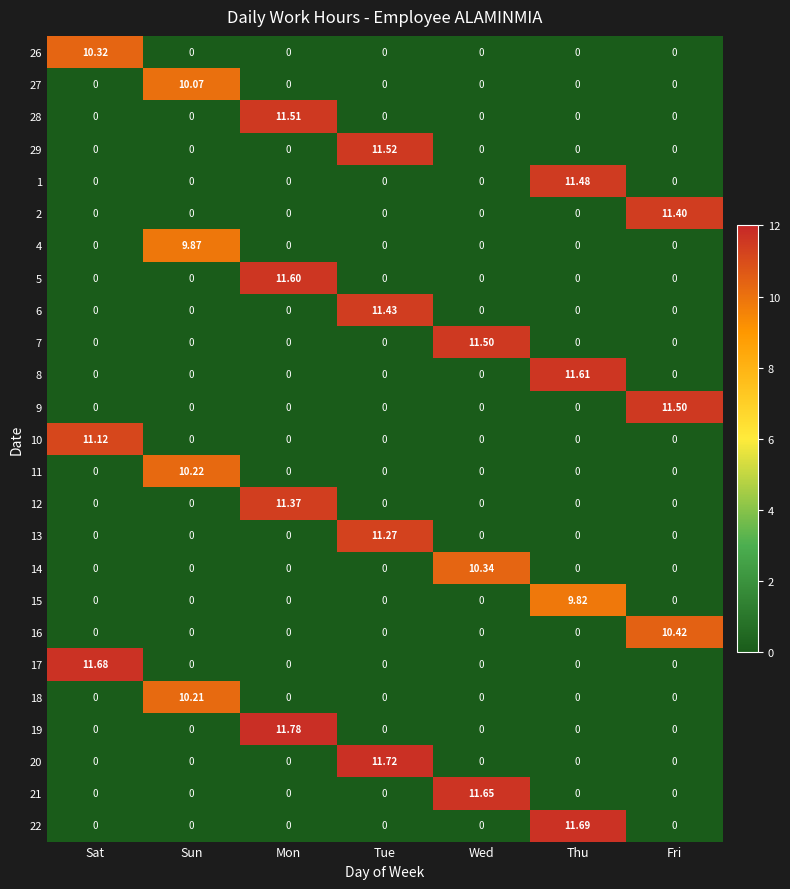

Which series changed the most between Sun and Tue?

20